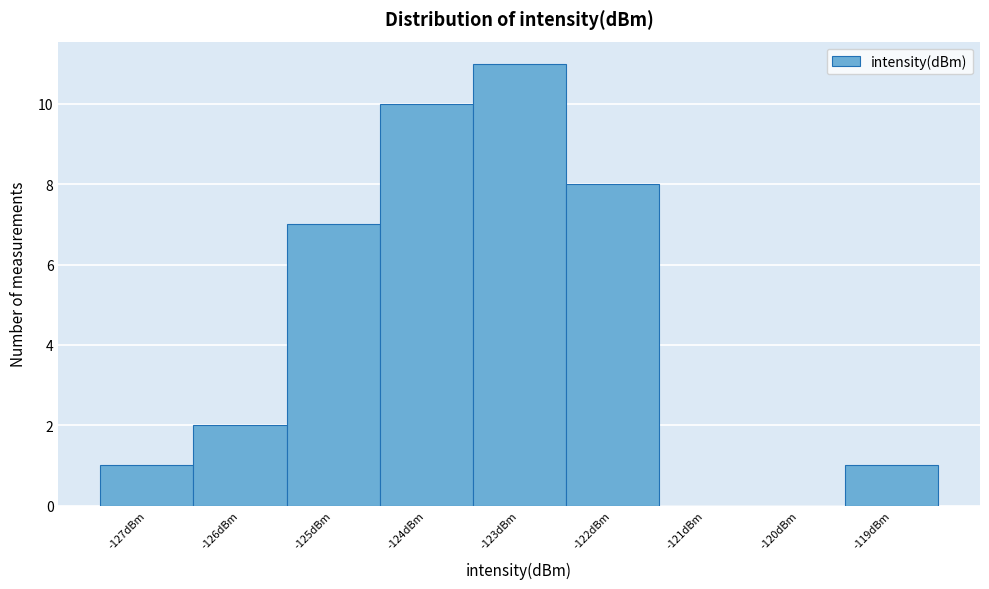

Which range on the x-axis has the tallest bar?

-123.5 to -122.5